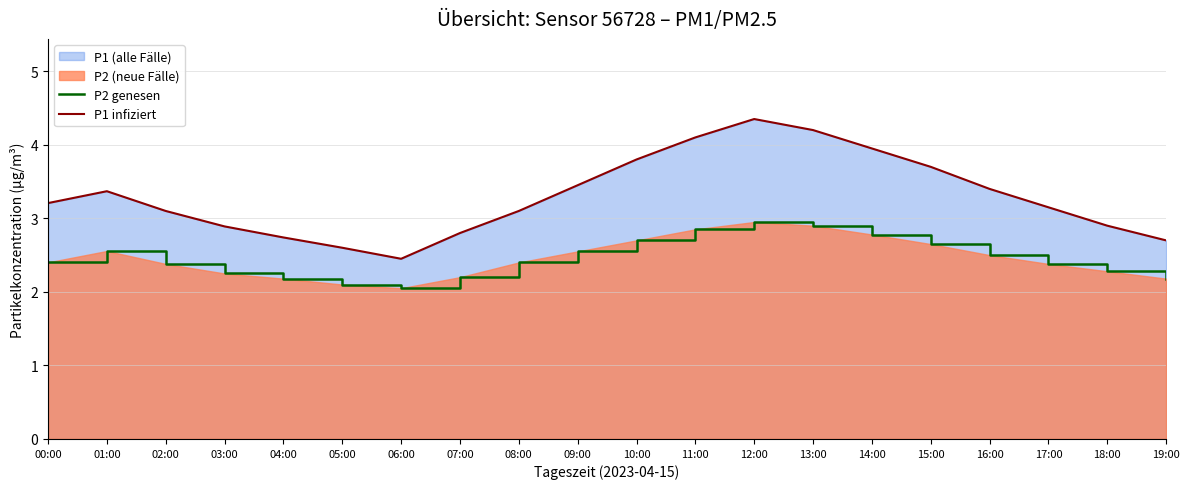

Where is the first local minimum for P2 genesen?

06:00